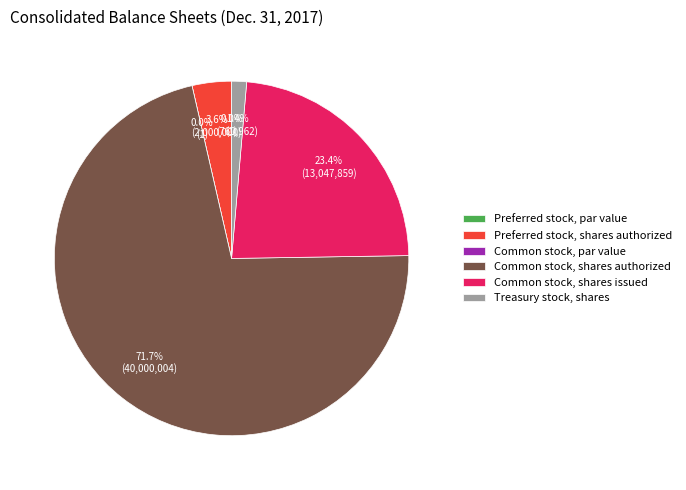

Rank the categories by value from highest to lowest.

Common stock, shares authorized, Common stock, shares issued, Preferred stock, shares authorized, Treasury stock, shares, Preferred stock, par value, Common stock, par value